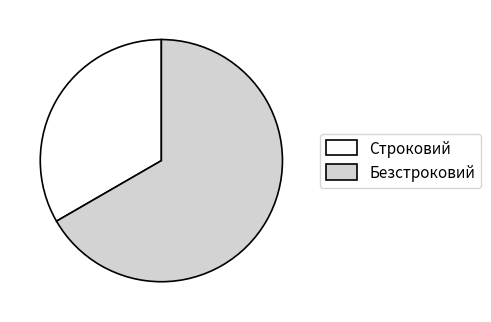

Is the sum of Безстроковий and Строковий greater than half?

Yes